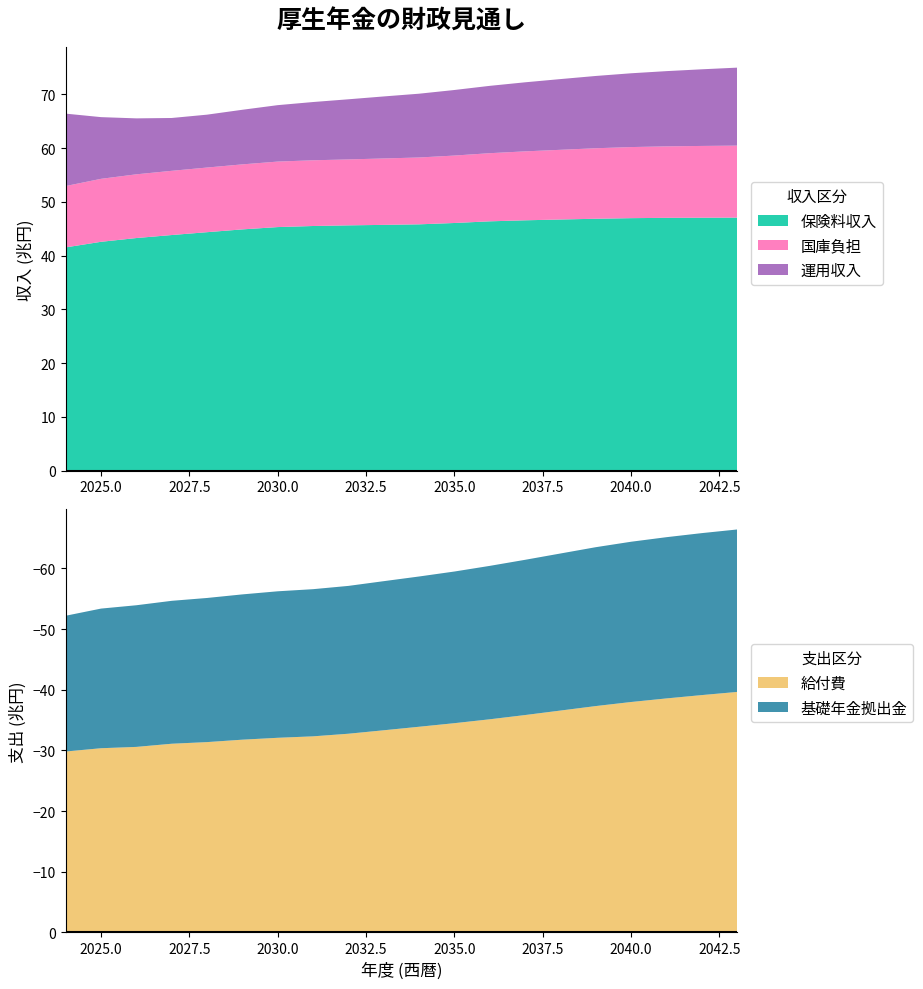

Reading left to right, what are all the values shown in this chart?

保険料収入: 0=41.5	1=42.6	2=43.3	3=43.8	4=44.4	5=44.9	6=45.3	7=45.5	8=45.6	9=45.7	10=45.8	11=46.1	12=46.4	13=46.6	14=46.7	15=46.9	16=47.0	17=47.0	18=47.1	19=47.1
国庫負担: 0=11.4	1=11.7	2=11.9	3=11.9	4=12.0	5=12.1	6=12.2	7=12.2	8=12.3	9=12.4	10=12.4	11=12.6	12=12.7	13=12.8	14=13.0	15=13.1	16=13.2	17=13.3	18=13.4	19=13.4
運用収入: 0=13.5	1=11.5	2=10.4	3=9.8	4=9.8	5=10.2	6=10.5	7=10.8	8=11.2	9=11.5	10=11.9	11=12.2	12=12.5	13=12.8	14=13.2	15=13.4	16=13.7	17=14.0	18=14.3	19=14.5
給付費: 0=29.8	1=30.4	2=30.6	3=31.1	4=31.4	5=31.8	6=32.1	7=32.3	8=32.8	9=33.3	10=33.9	11=34.5	12=35.1	13=35.8	14=36.6	15=37.3	16=38.0	17=38.6	18=39.1	19=39.6
基礎年金拠出金: 0=22.4	1=23.0	2=23.4	3=23.6	4=23.8	5=23.9	6=24.1	7=24.3	8=24.4	9=24.6	10=24.8	11=25.0	12=25.3	13=25.6	14=25.9	15=26.2	16=26.4	17=26.6	18=26.7	19=26.8
収入合計: 0=66.6	1=65.8	2=65.6	3=65.6	4=66.3	5=67.2	6=68.0	7=68.6	8=69.1	9=69.6	10=70.2	11=70.8	12=71.6	13=72.3	14=72.9	15=73.4	16=74.0	17=74.3	18=74.7	19=75.0